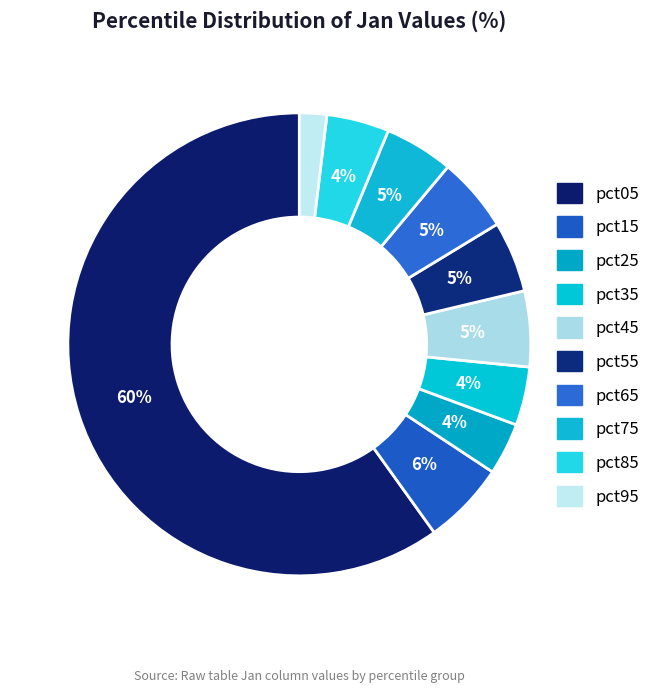

Count the number of slices in the pie.

10